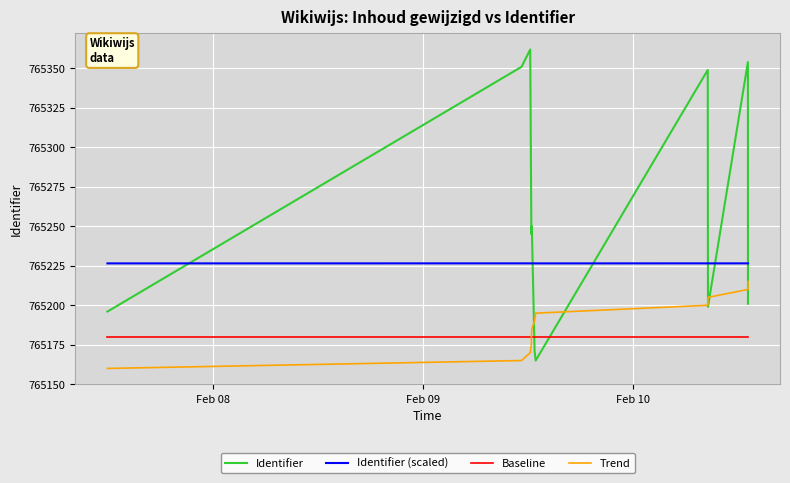

Which series has the widest spread of values?

Identifier